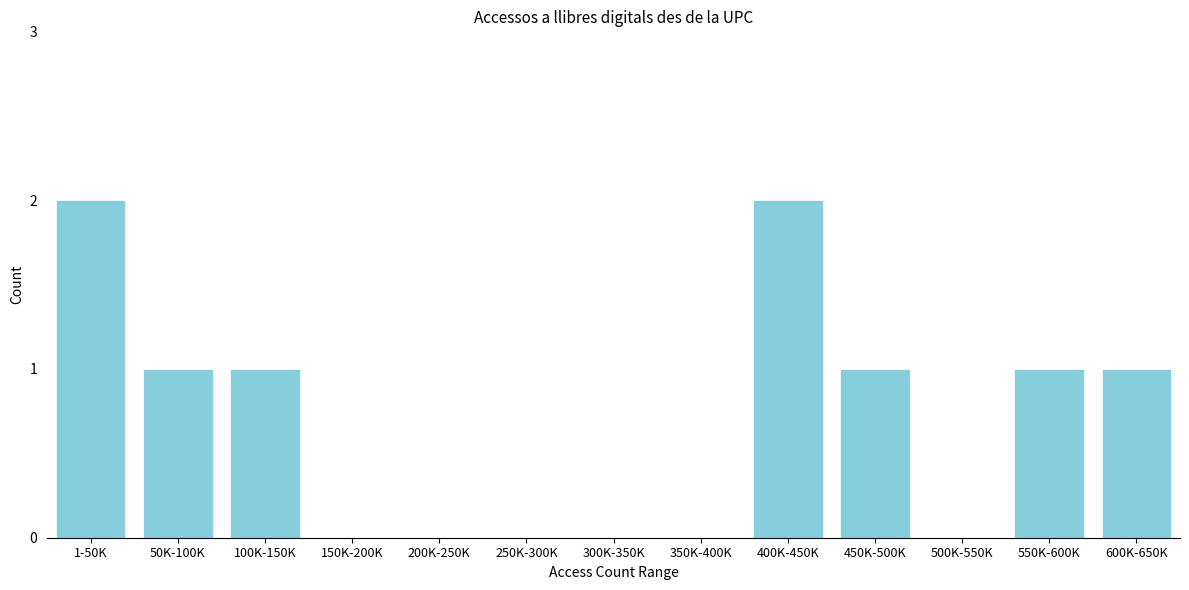

Reading left to right, what are all the values shown in this chart?

1-50K=2	50K-100K=1	100K-150K=1	150K-200K=0	200K-250K=0	250K-300K=0	300K-350K=0	350K-400K=0	400K-450K=2	450K-500K=1	500K-550K=0	550K-600K=1	600K-650K=1